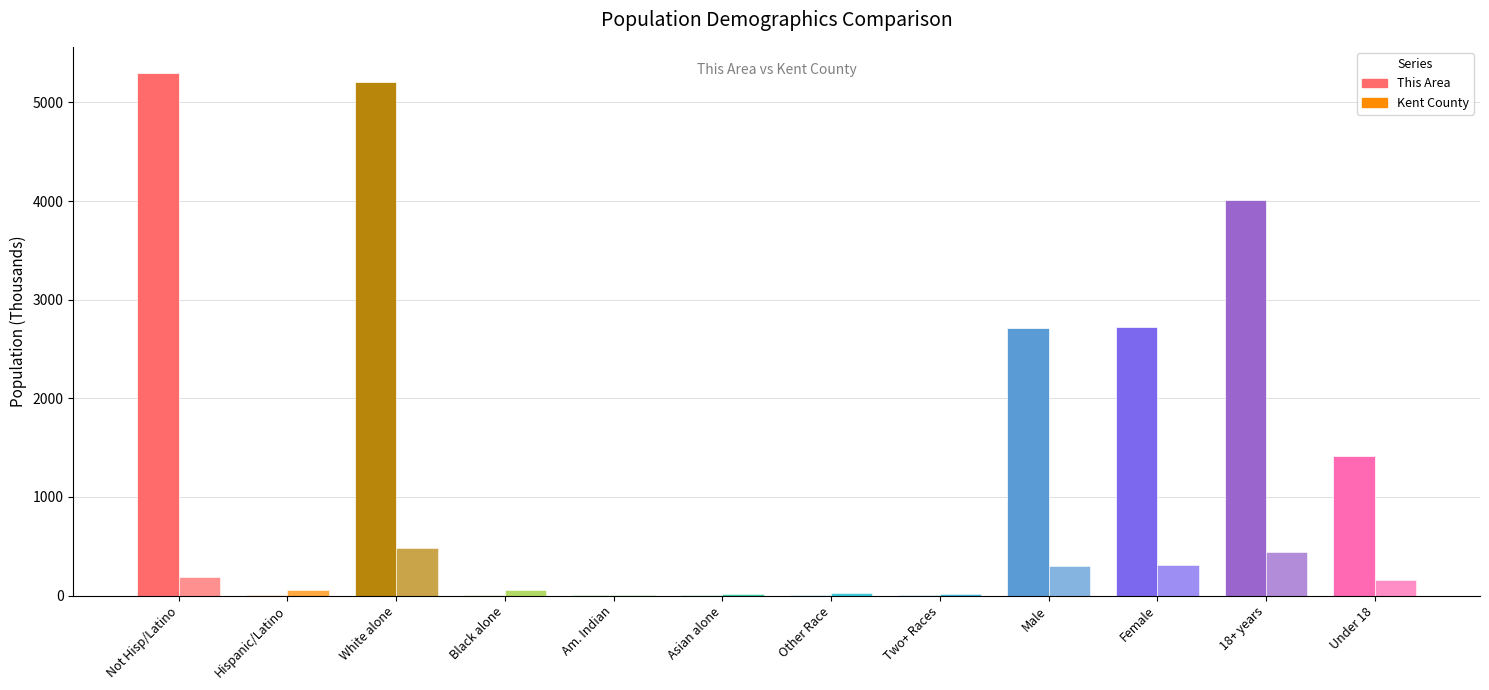

Count the number of data series in this chart.

2